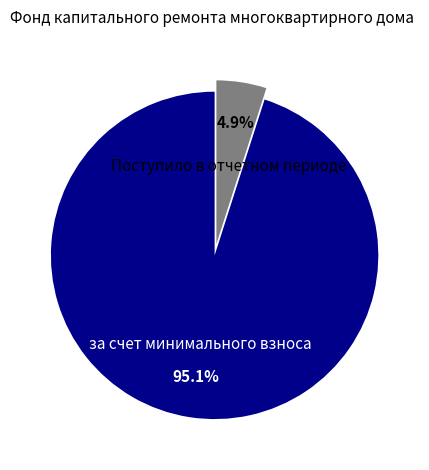

The за счет минимального взноса slice represents 95% of the pie. True or false?

True